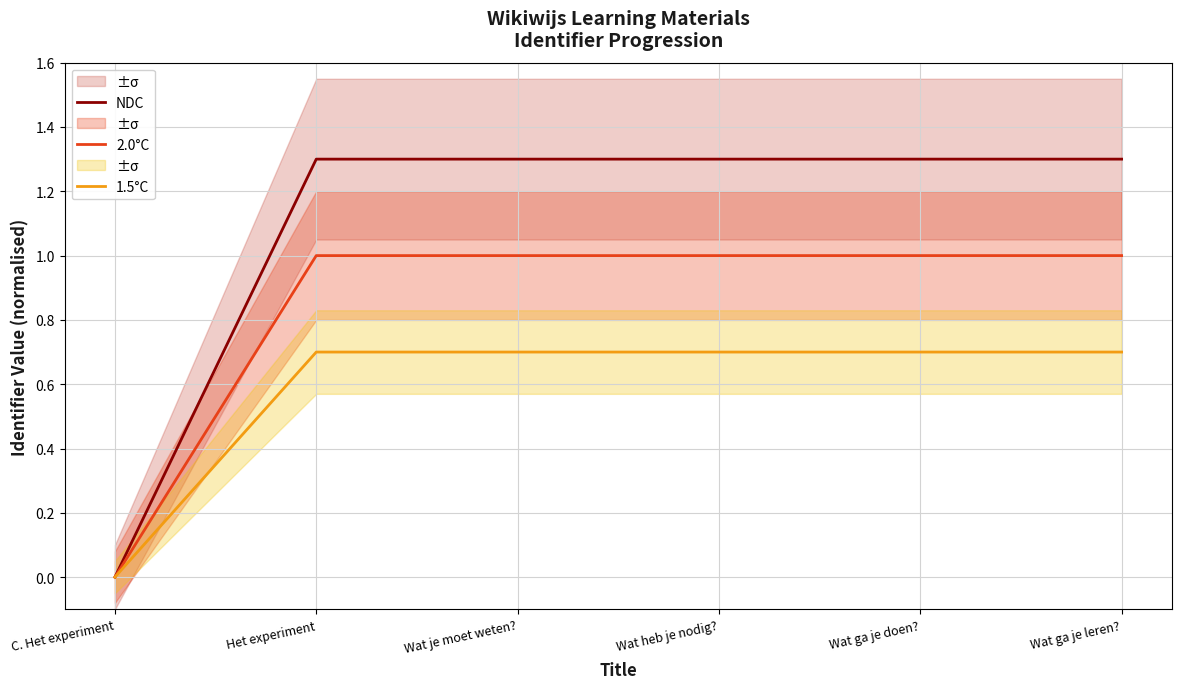

Count the NDC values in the range 1 to 2.

5